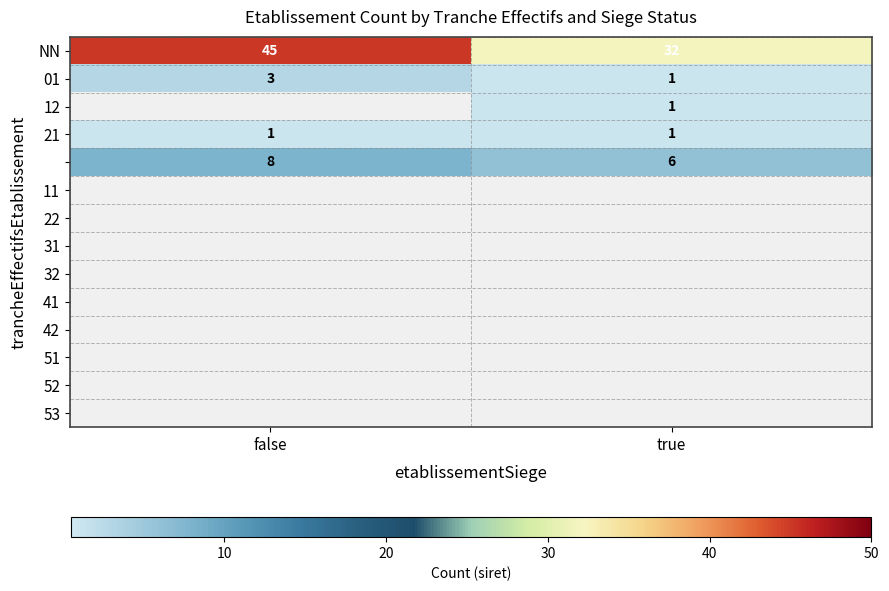

What is the smallest value displayed?

1.0